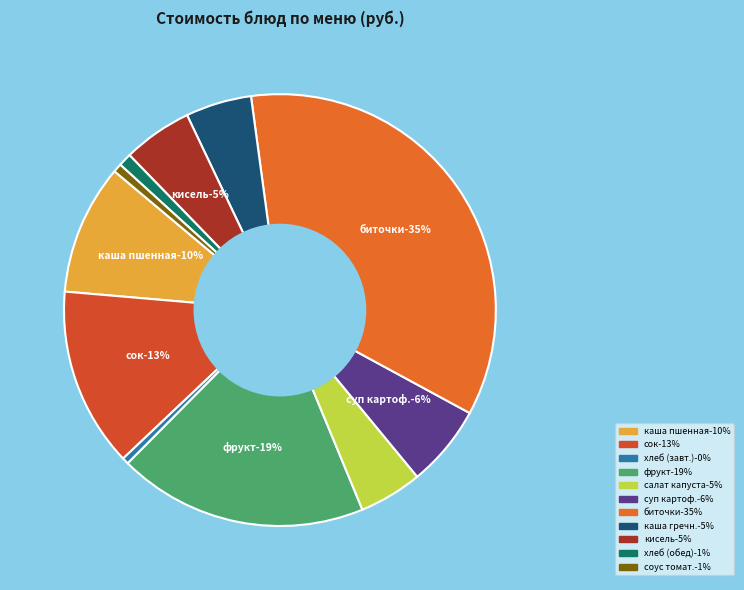

To the nearest percent, what is the difference between the largest and smallest slice percentages?

35%